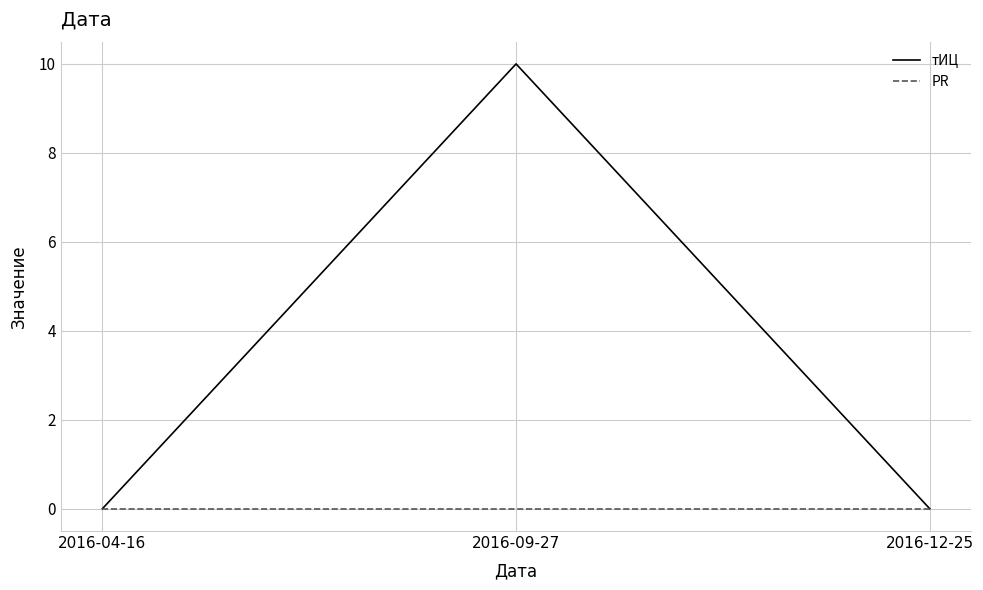

What is the difference between the maximum and minimum values in the тИЦ series?

10